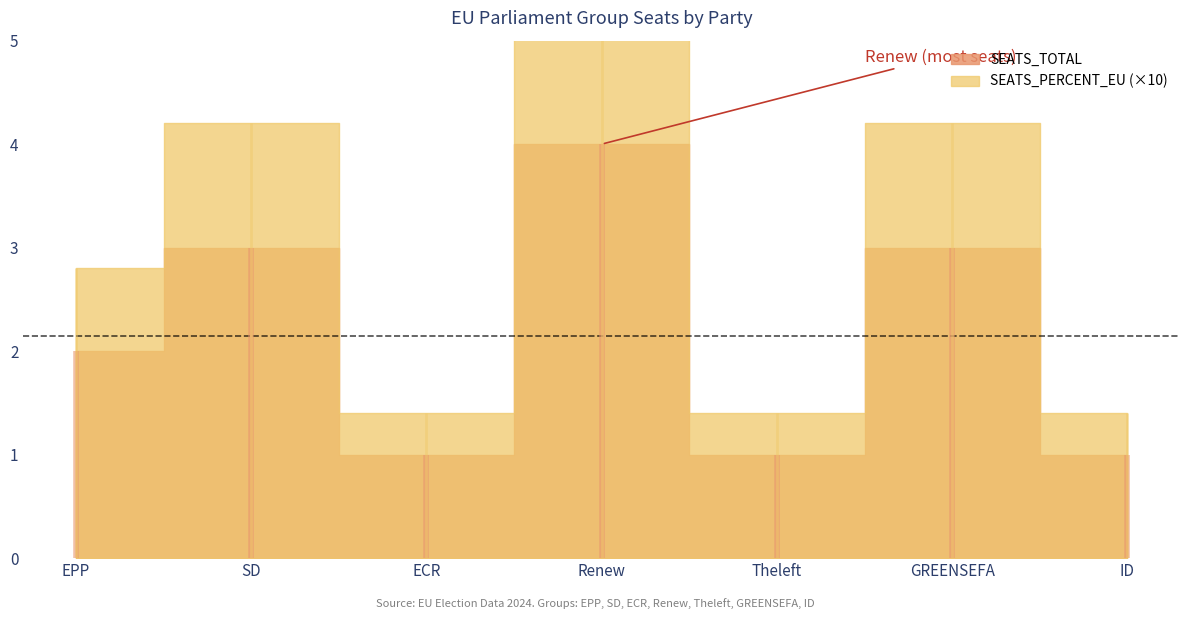

How many interior local peaks does the SEATS_PERCENT_EU series have?

3